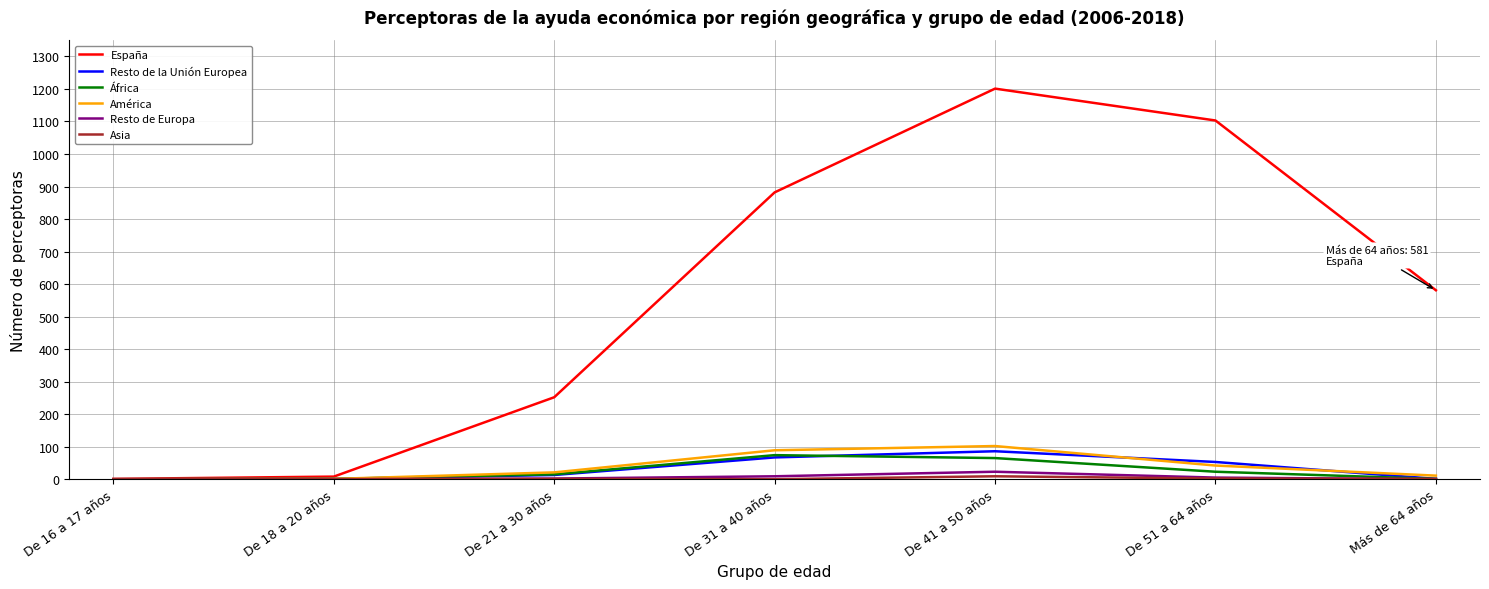

How many series are shown in this chart?

6